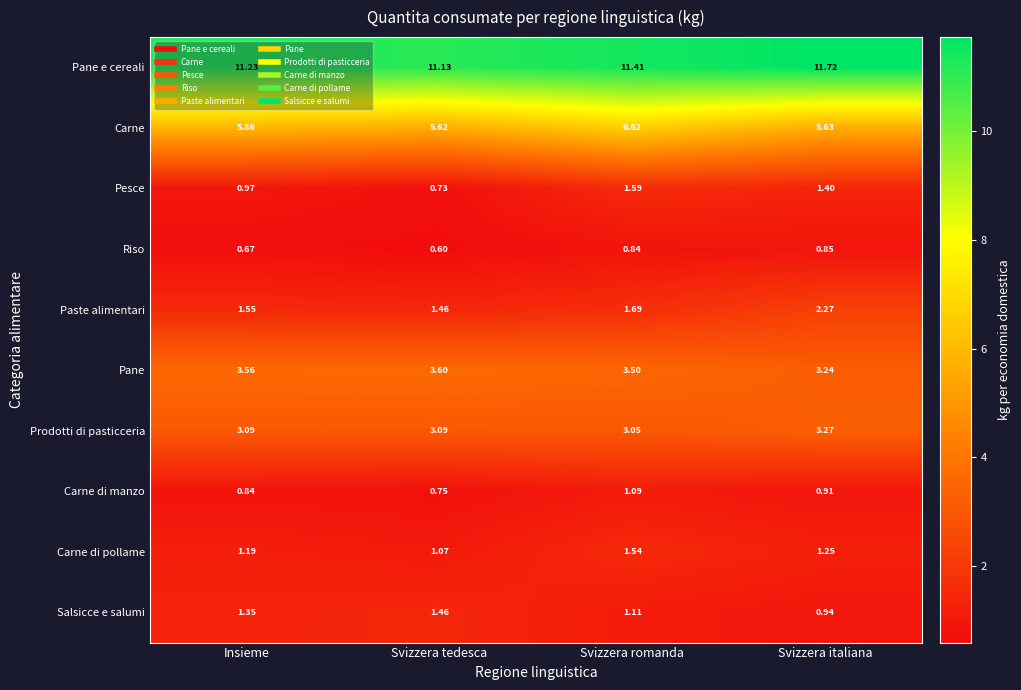

Which category has the highest value in the Pane e cereali series?

Svizzera italiana